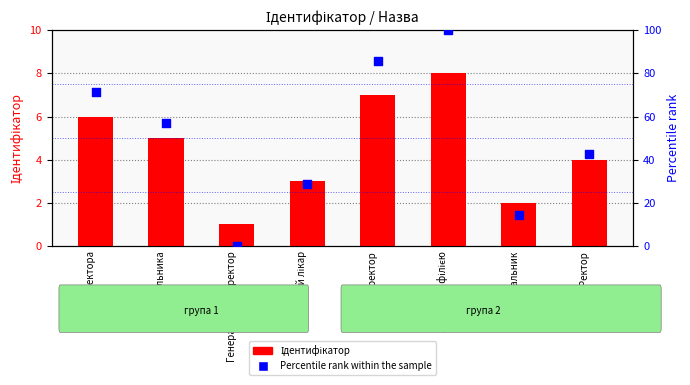

What is the total value across all series at Директор?

92.7